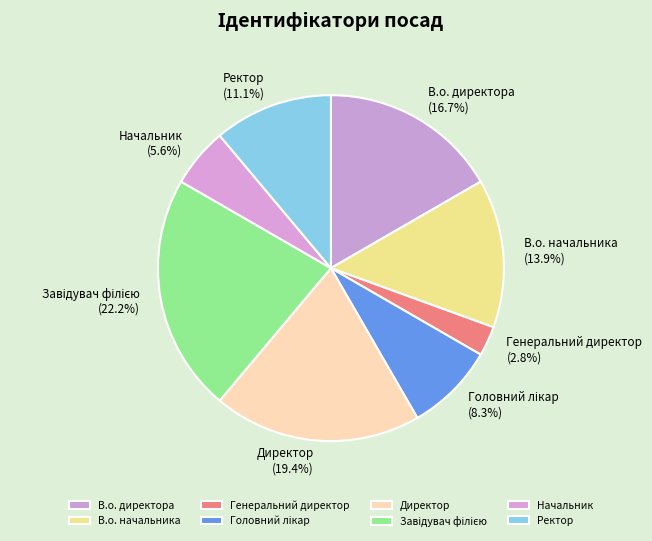

Count the number of slices in the pie.

8